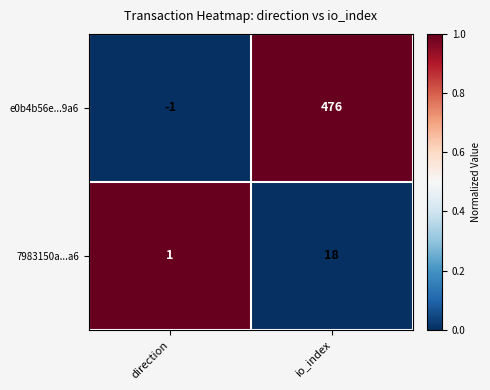

What is the difference between the e0b4b56e...9a6 values at io_index and direction?

477